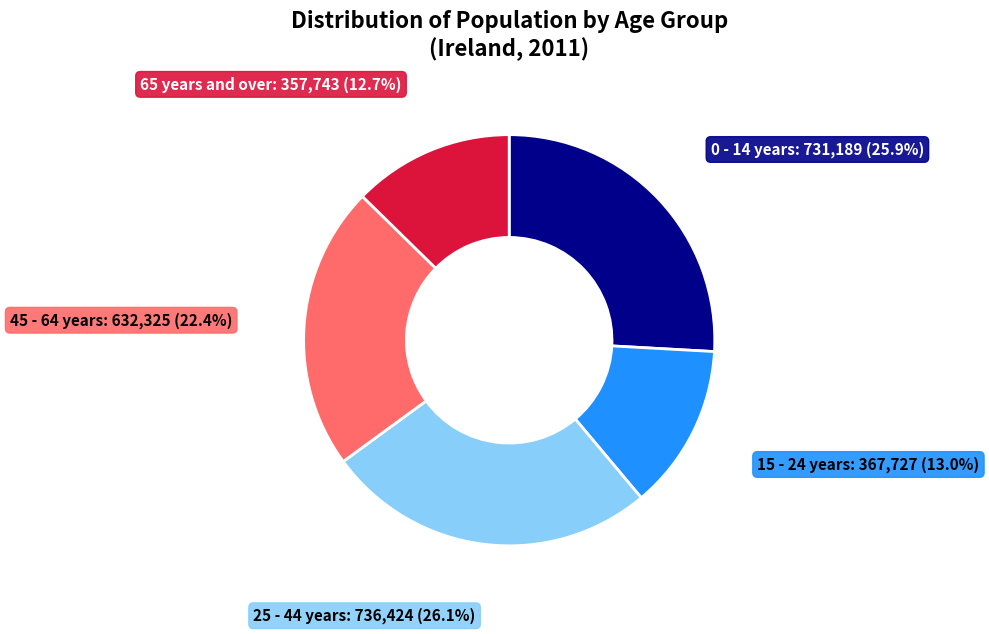

Is there any slice that represents more than half of the pie?

No